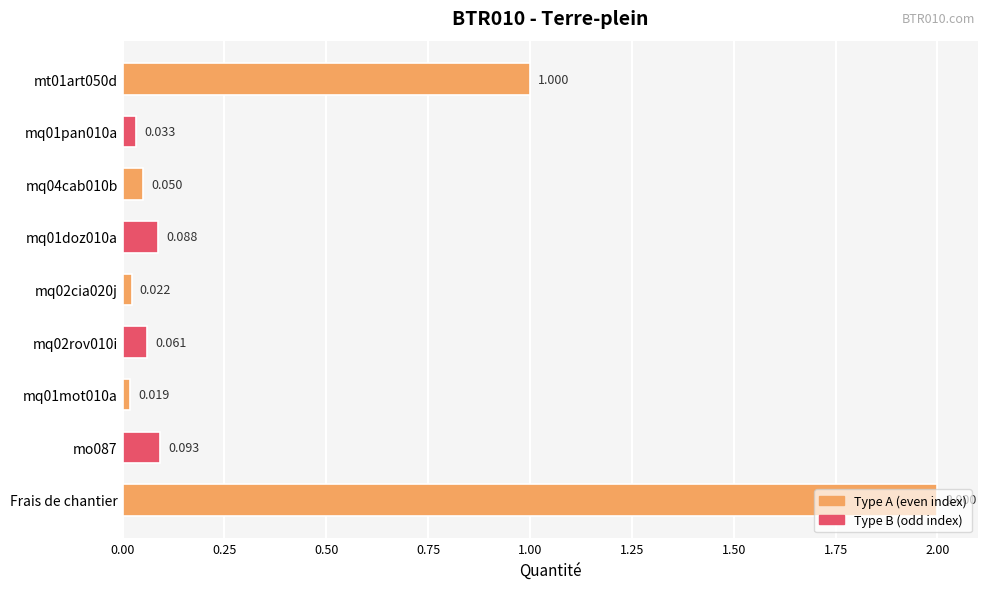

List the labels in order of value, largest first.

Frais de chantier, mt01art050d, mo087, mq01doz010a, mq02rov010i, mq04cab010b, mq01pan010a, mq02cia020j, mq01mot010a